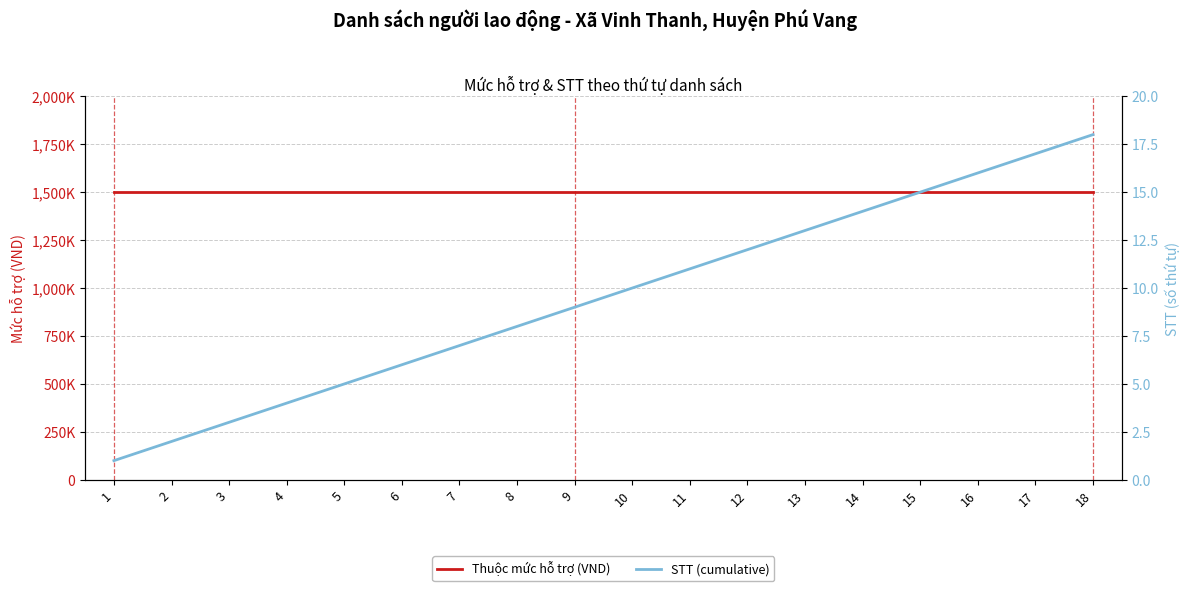

Which series has the largest range (max minus min)?

STT (cumulative)